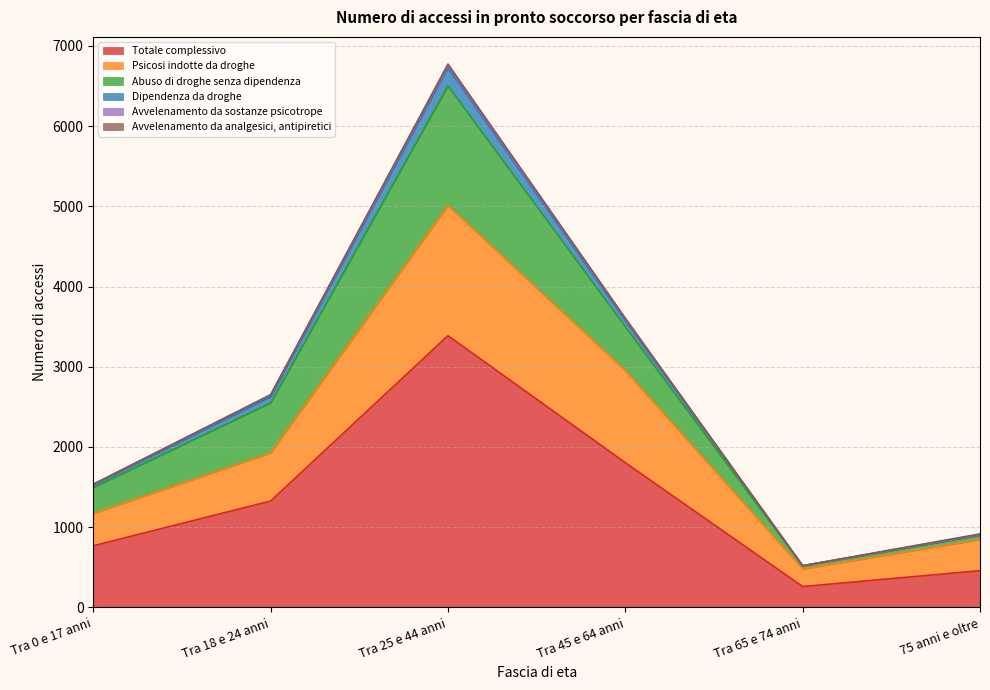

What is the value of the Dipendenza da droghe point at the 1st from the left?

1525